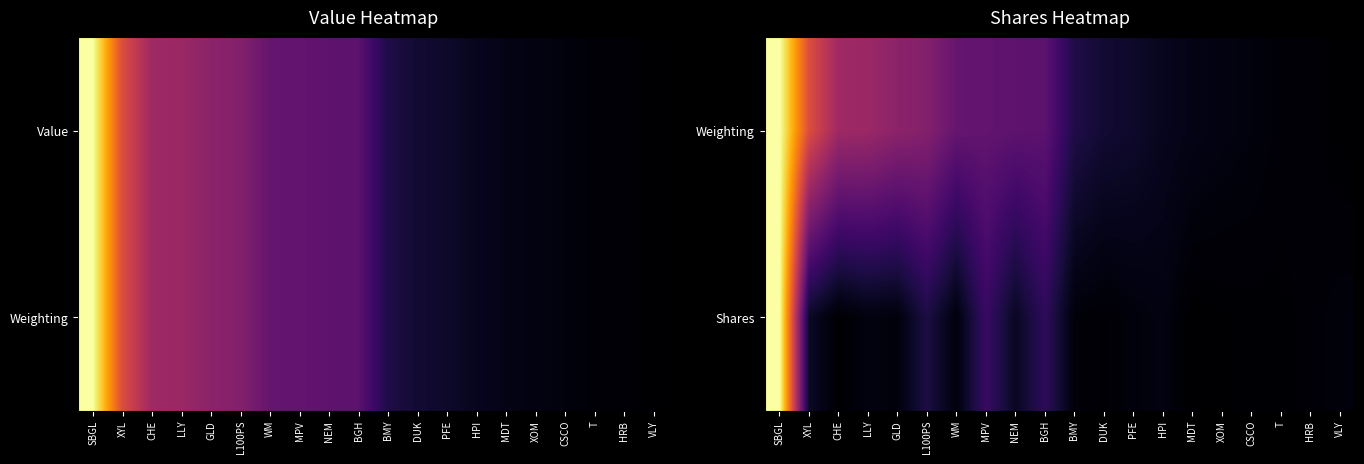

List the series in order of their overall mean, lowest first.

Shares, Weighting